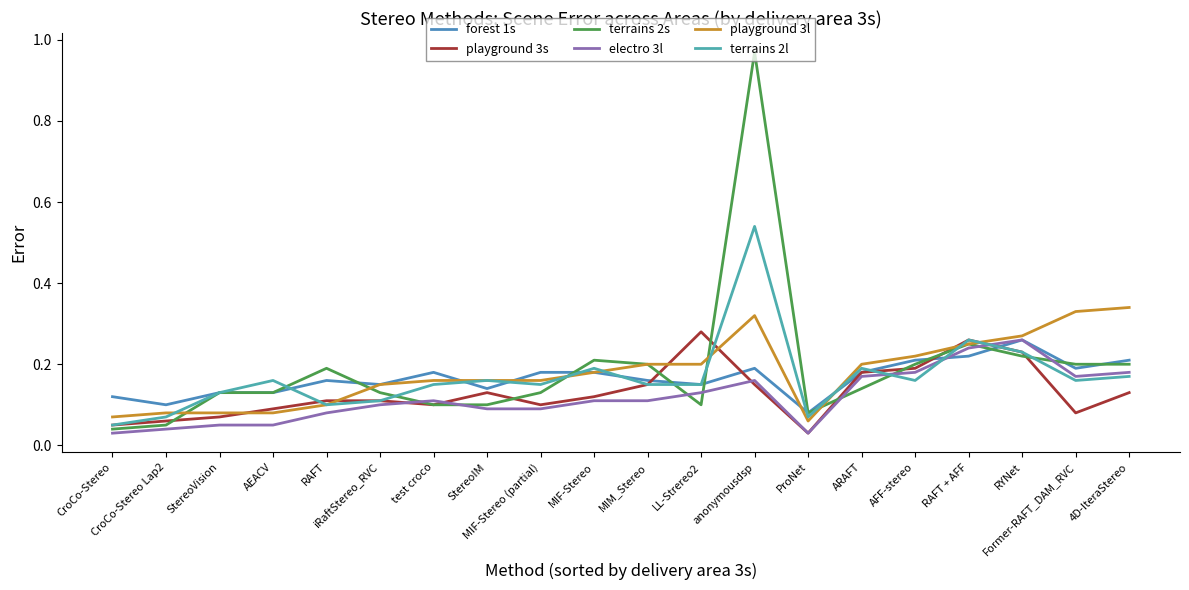

How many categories are shown in the chart?

20